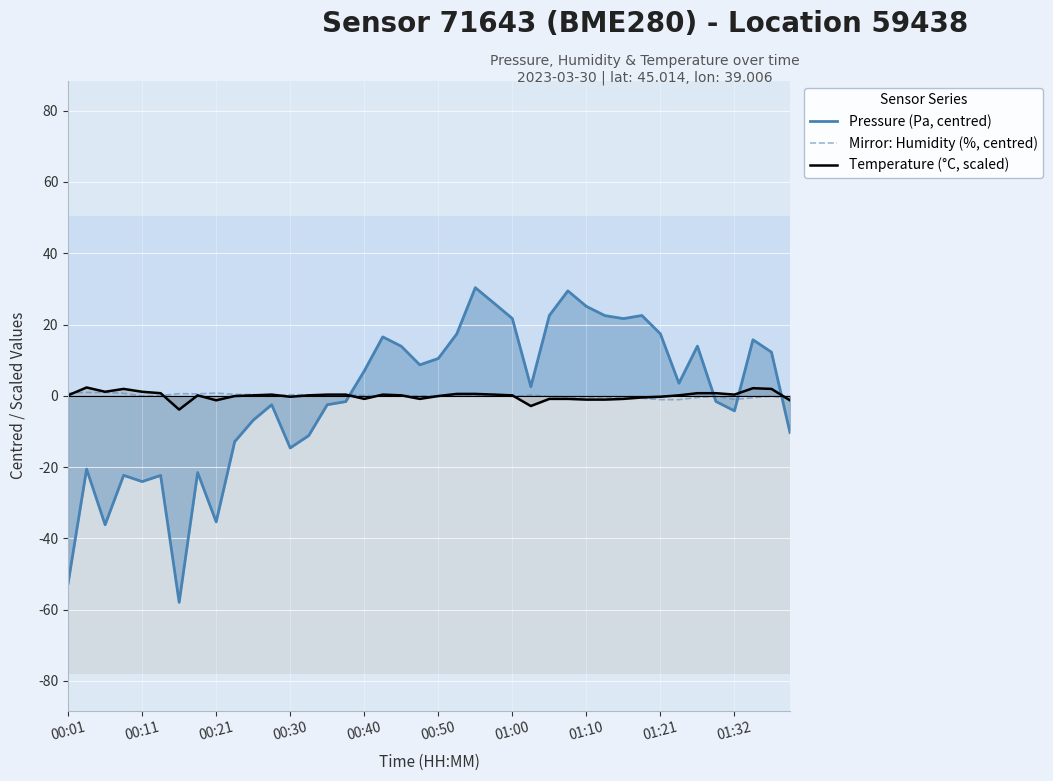

What is the lowest value of the Mirror: Humidity (%, centred) series?

-1.1